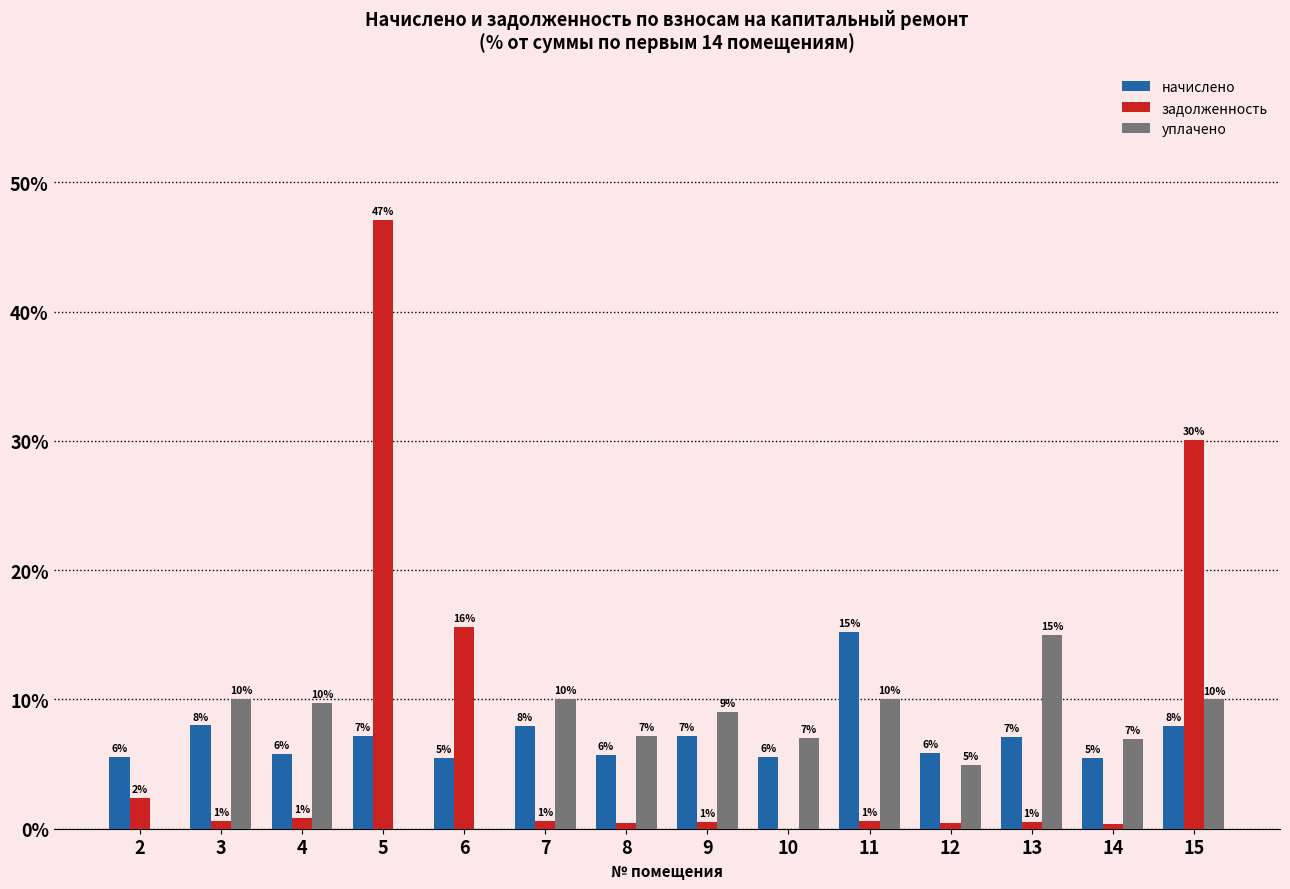

What are all the series names shown in the legend?

начислено, задолженность, уплачено